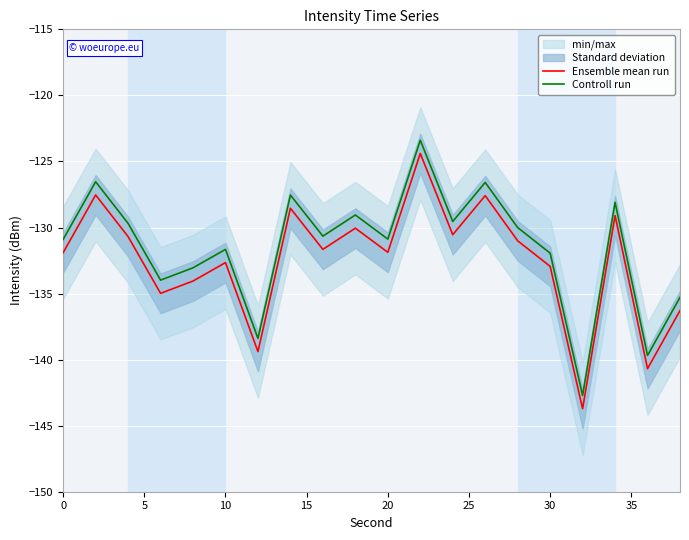

The Controll run series shows -131.7 at 10. True or false?

True